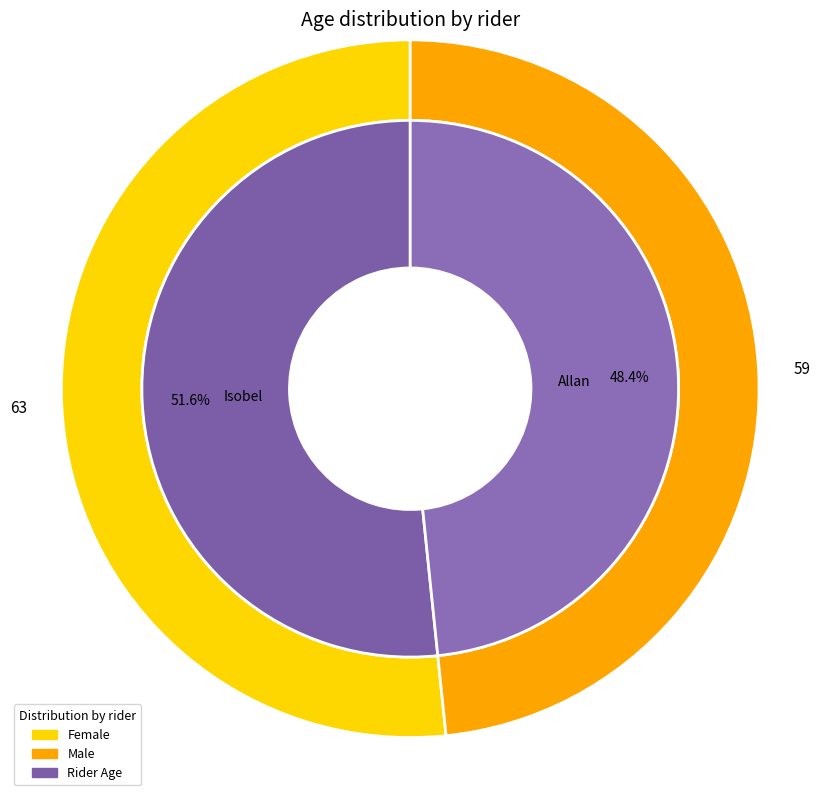

Is Allan the majority of the pie?

No